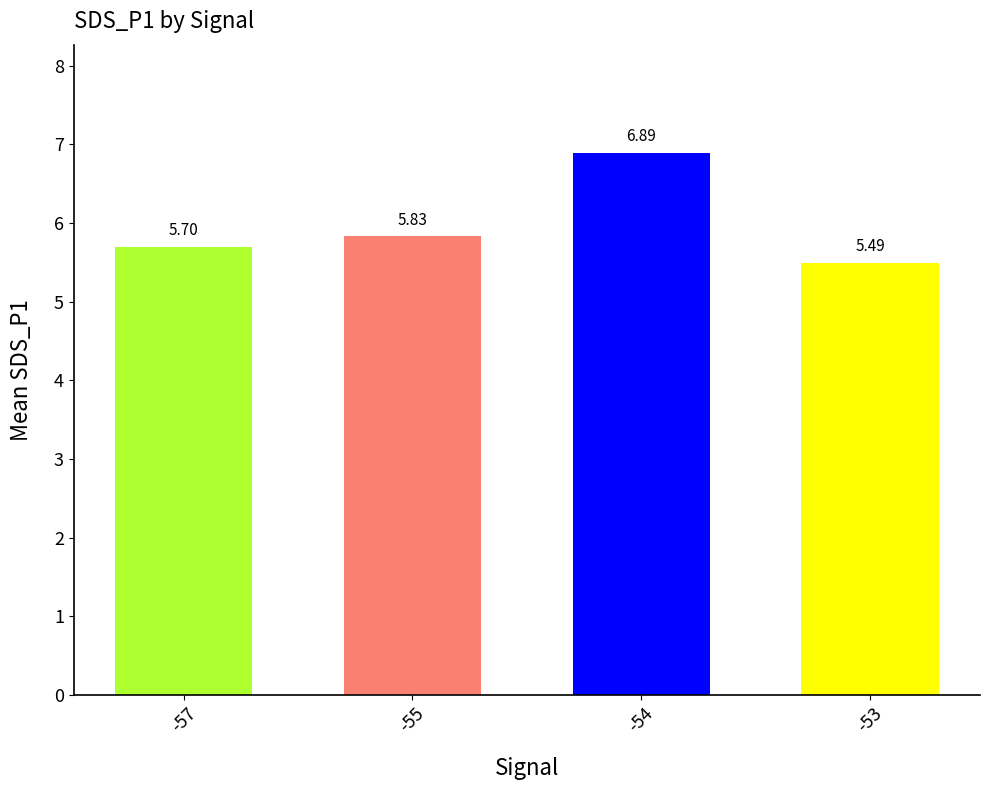

List the labels in order of value, smallest first.

-53, -57, -55, -54